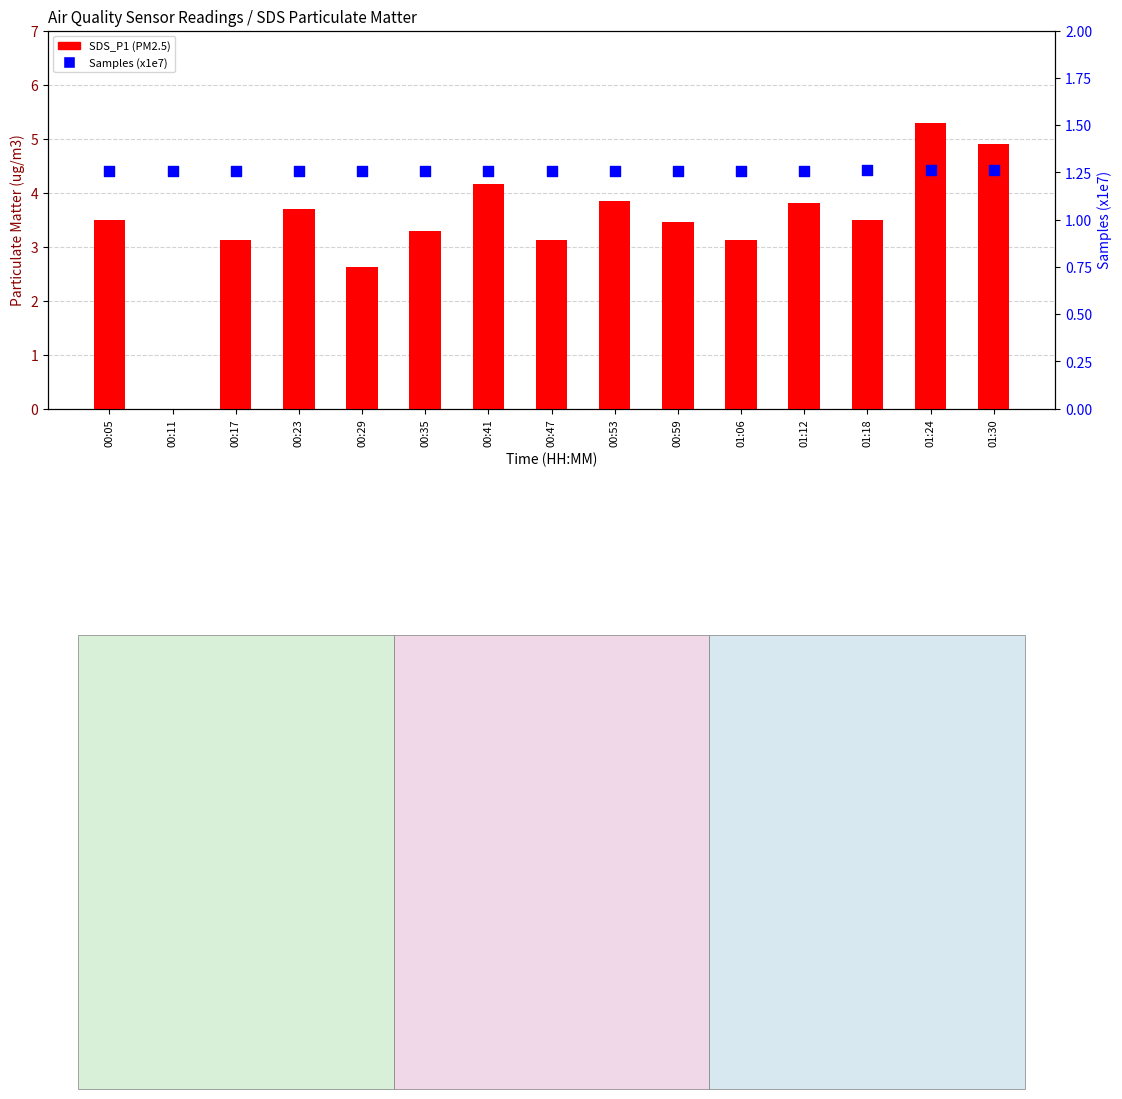

At which category is the sum across all series the highest?

01:24